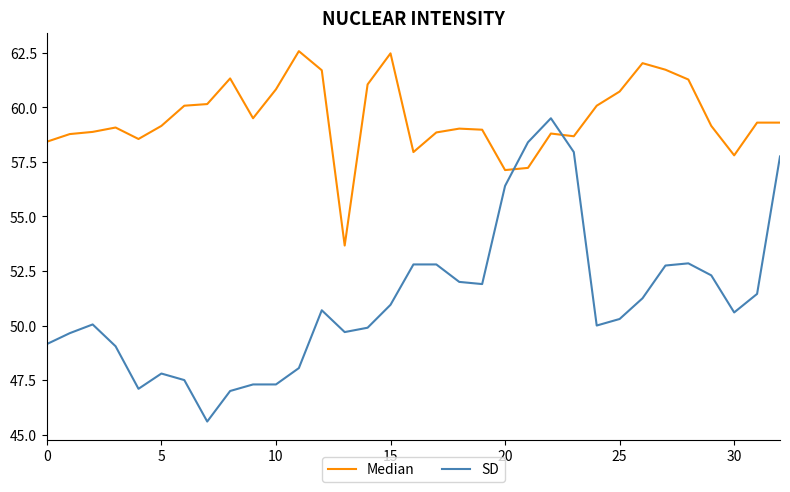

Rank the series by their maximum value, from highest to lowest.

Median, SD